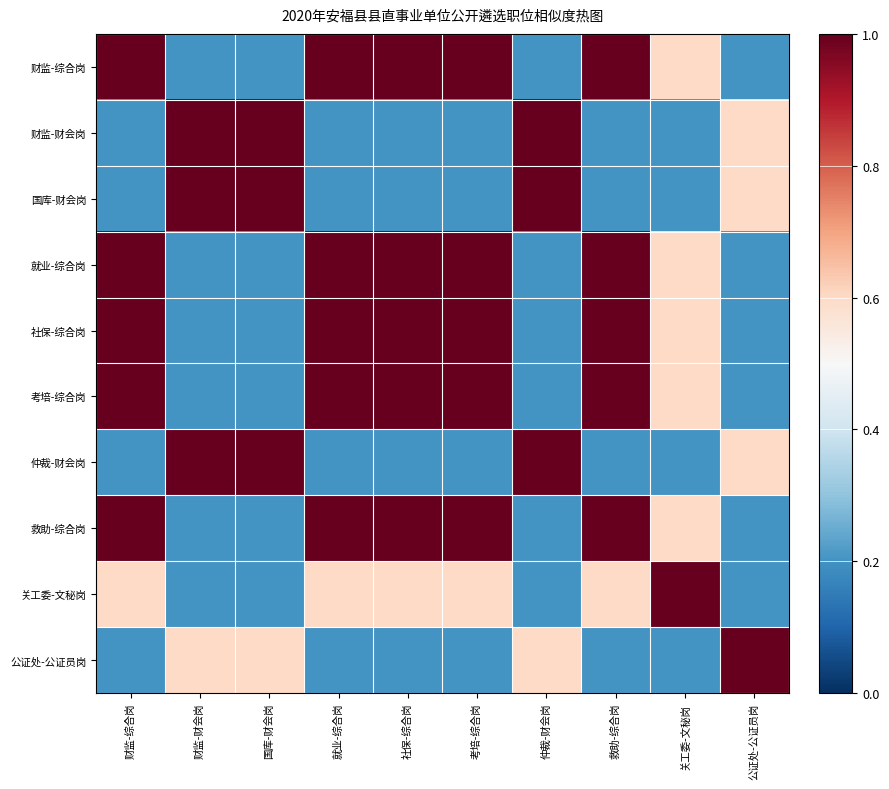

What is the total value across all series at 就业-综合岗?

6.4